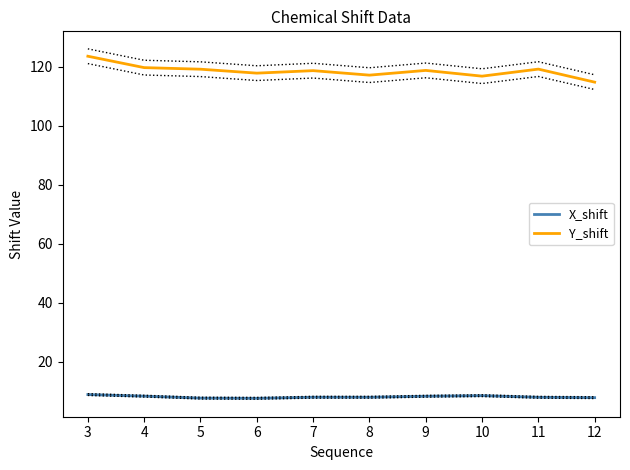

True or false: X_shift has a value of 11.1 at 8.

False